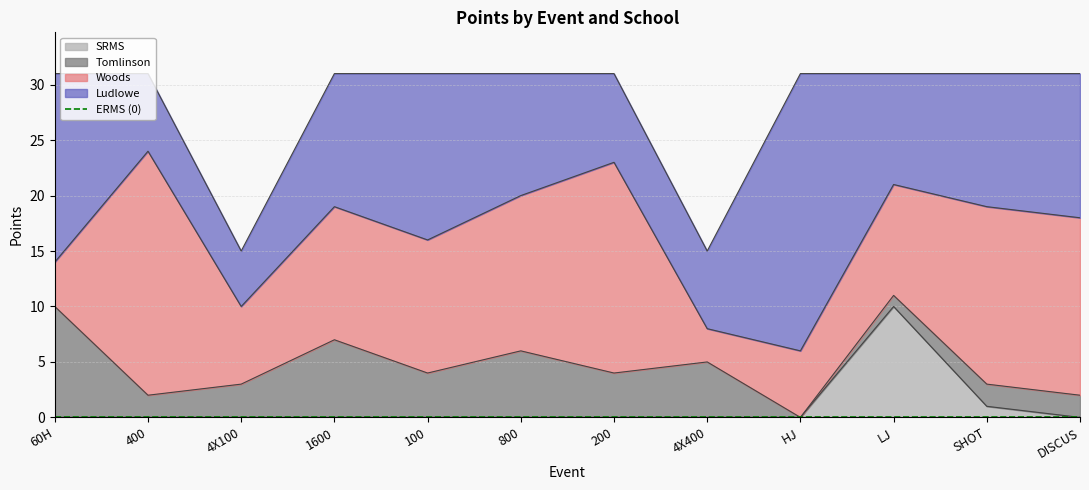

What is the maximum value for Woods?

22